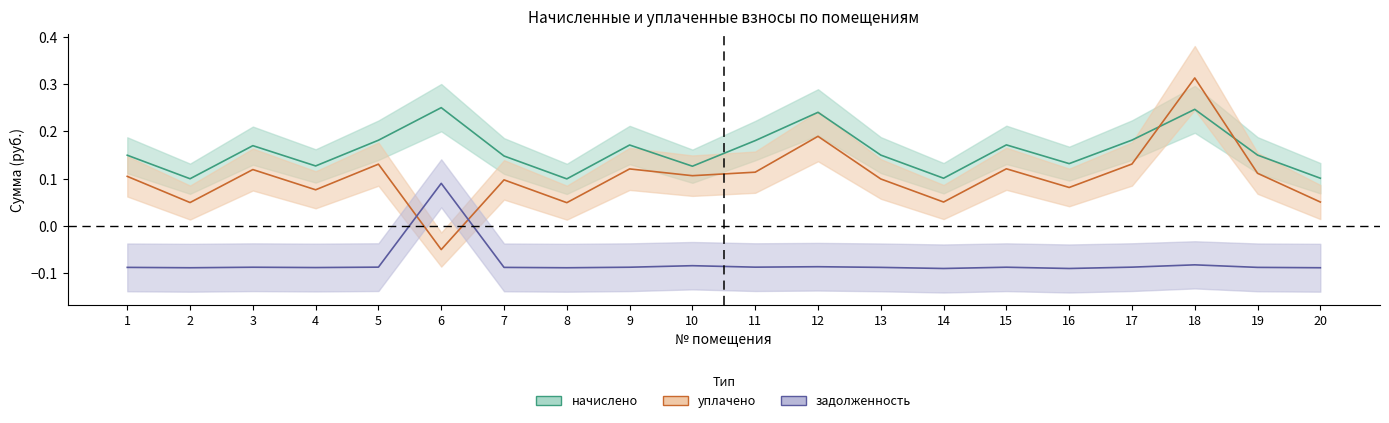

What is the difference between the уплачено values at 20 and 18?

0.3